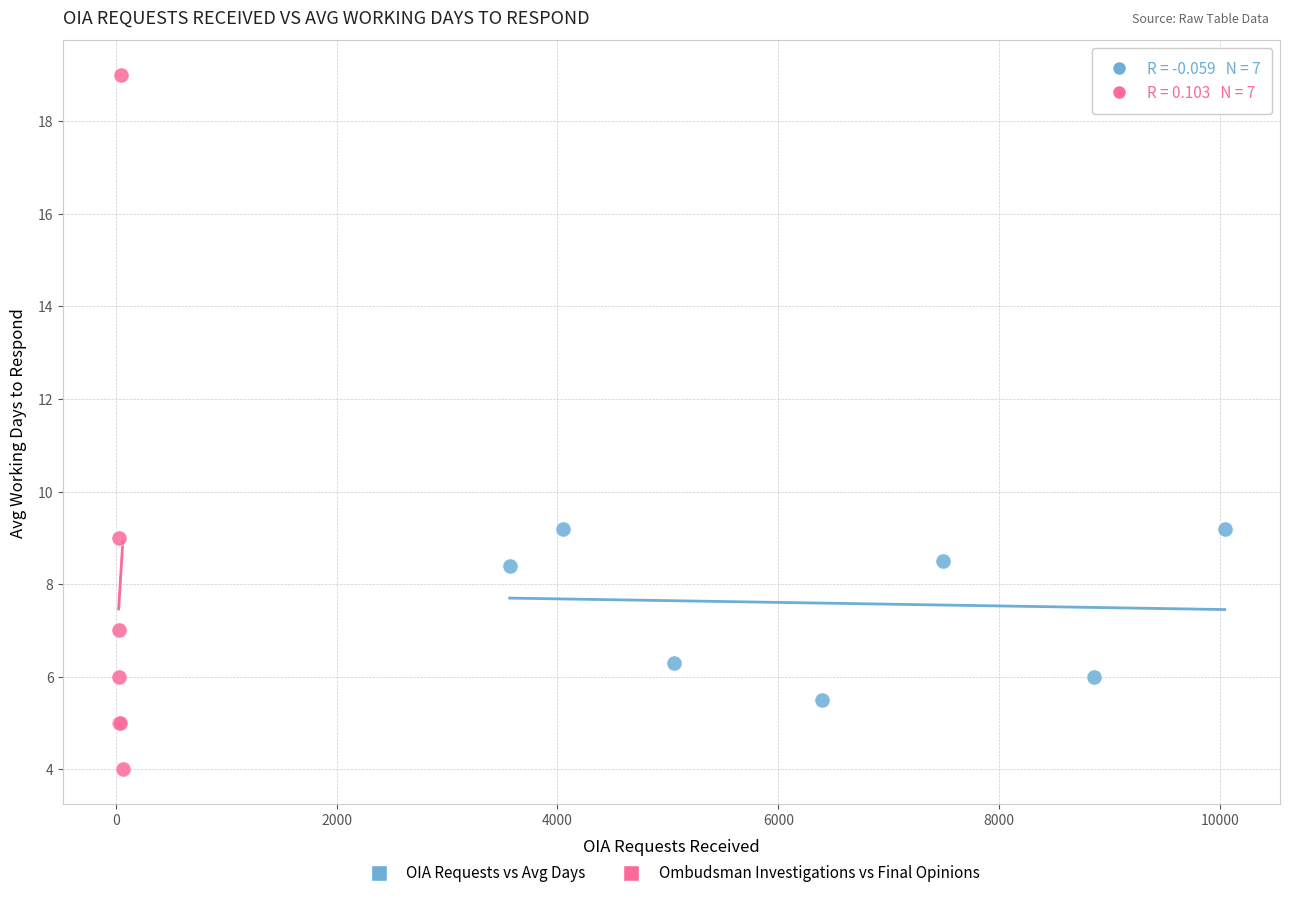

Which series contains the highest Y value?

Ombudsman Investigations vs Final Opinions